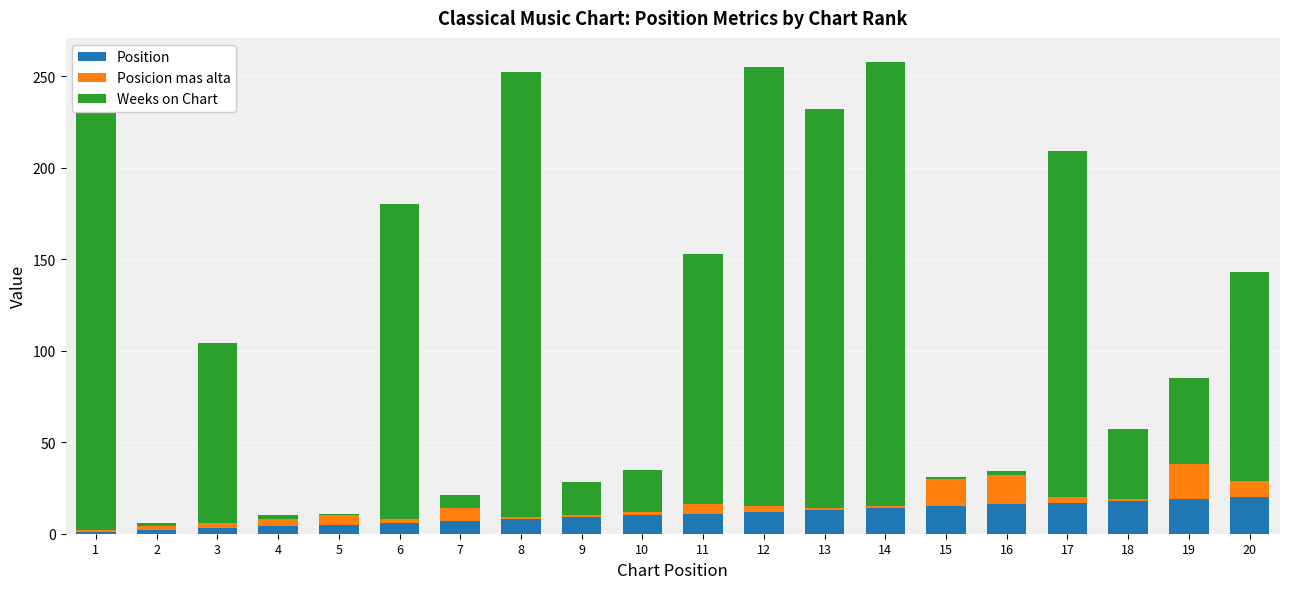

At which label does Position first exceed 11?

12